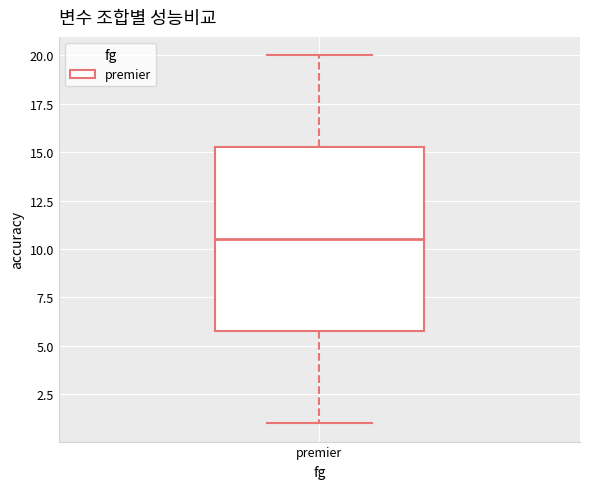

Transcribe this box plot: give where the median line is, the range the box spans, and where the two whiskers end, as read against the y-axis. The values are not printed on the chart, so give them approximately, as read against the axis.

median 10.5, box 6.0 to 15.5, whiskers 1.0 to 20.0